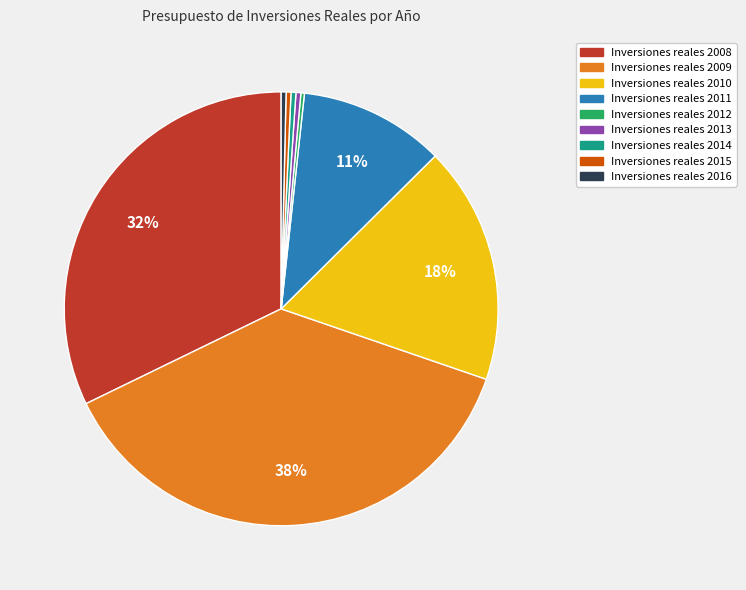

Does any single category account for the majority?

No